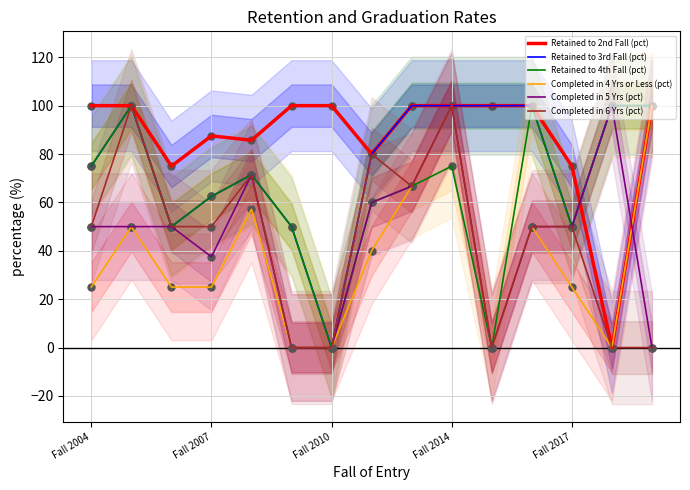

The value of Completed in 4 Yrs or Less (pct) at Fall 2017 is 25.0. True or false?

True